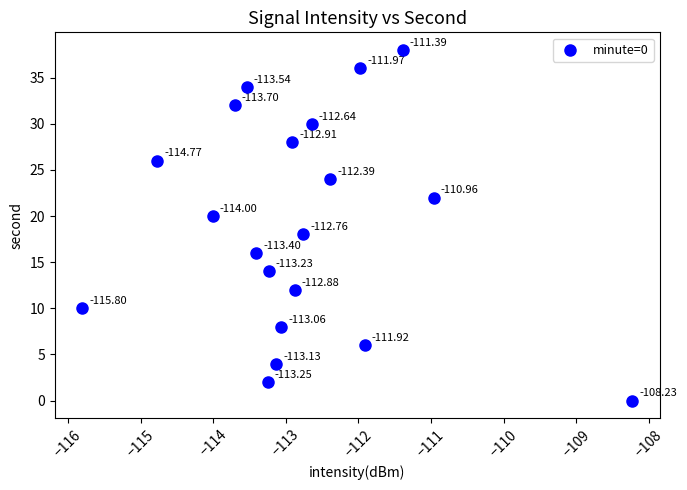

Count the number of points in this scatter plot.

20